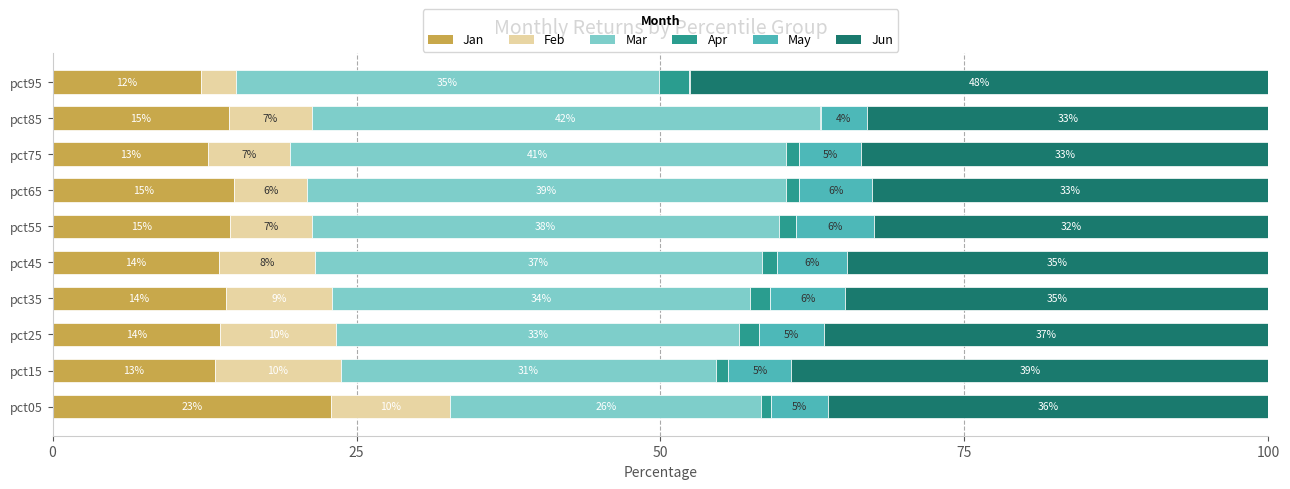

What are all the series names shown in the legend?

Jan, Feb, Mar, Apr, May, Jun